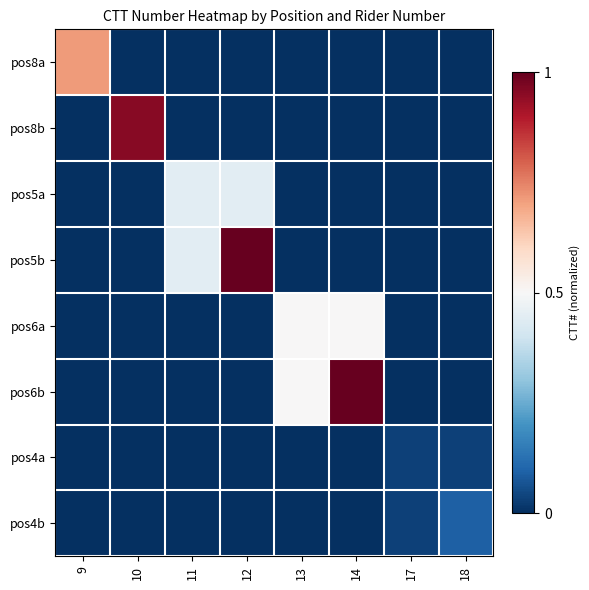

Rank the series by their maximum value, from highest to lowest.

pos6b, pos5b, pos8b, pos8a, pos6a, pos5a, pos4b, pos4a